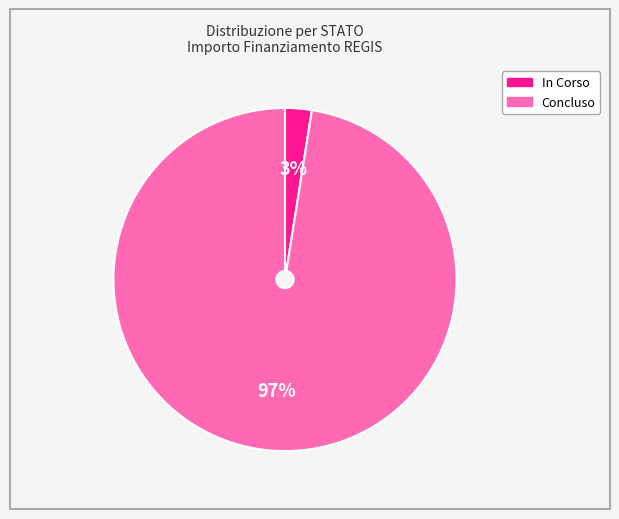

To the nearest percent, what is the average slice percentage?

50%